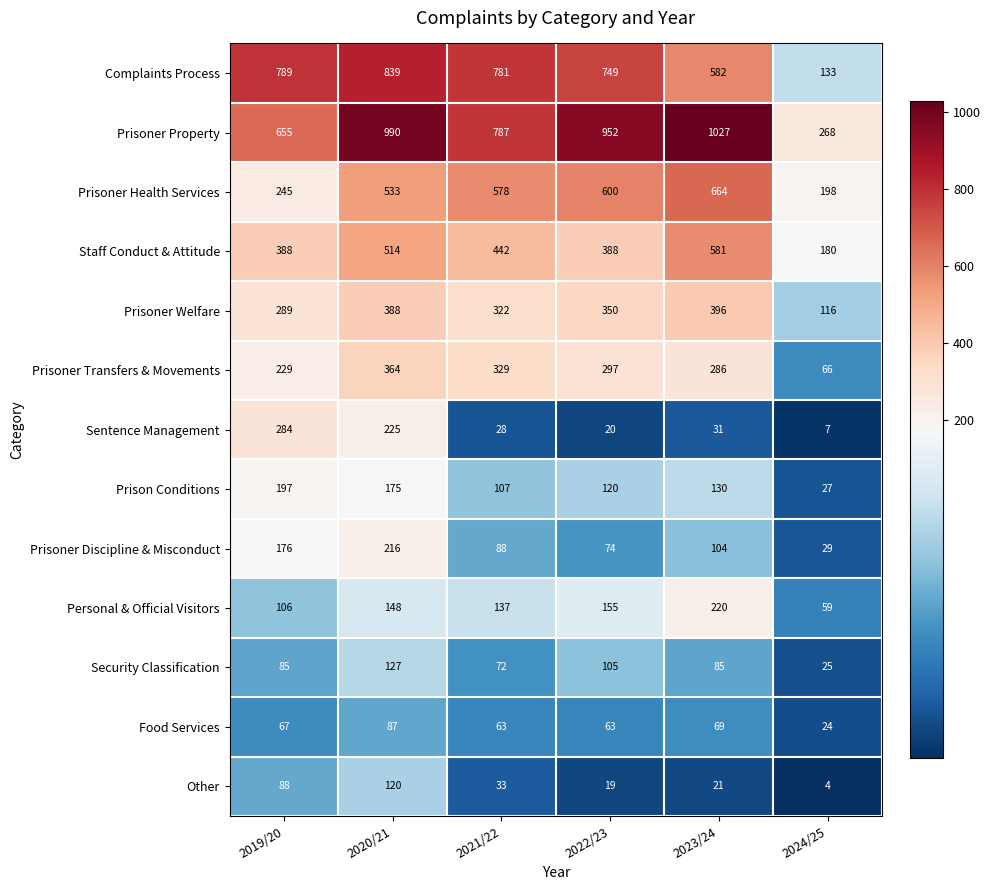

How many values in the Prisoner Property series are below 952?

3